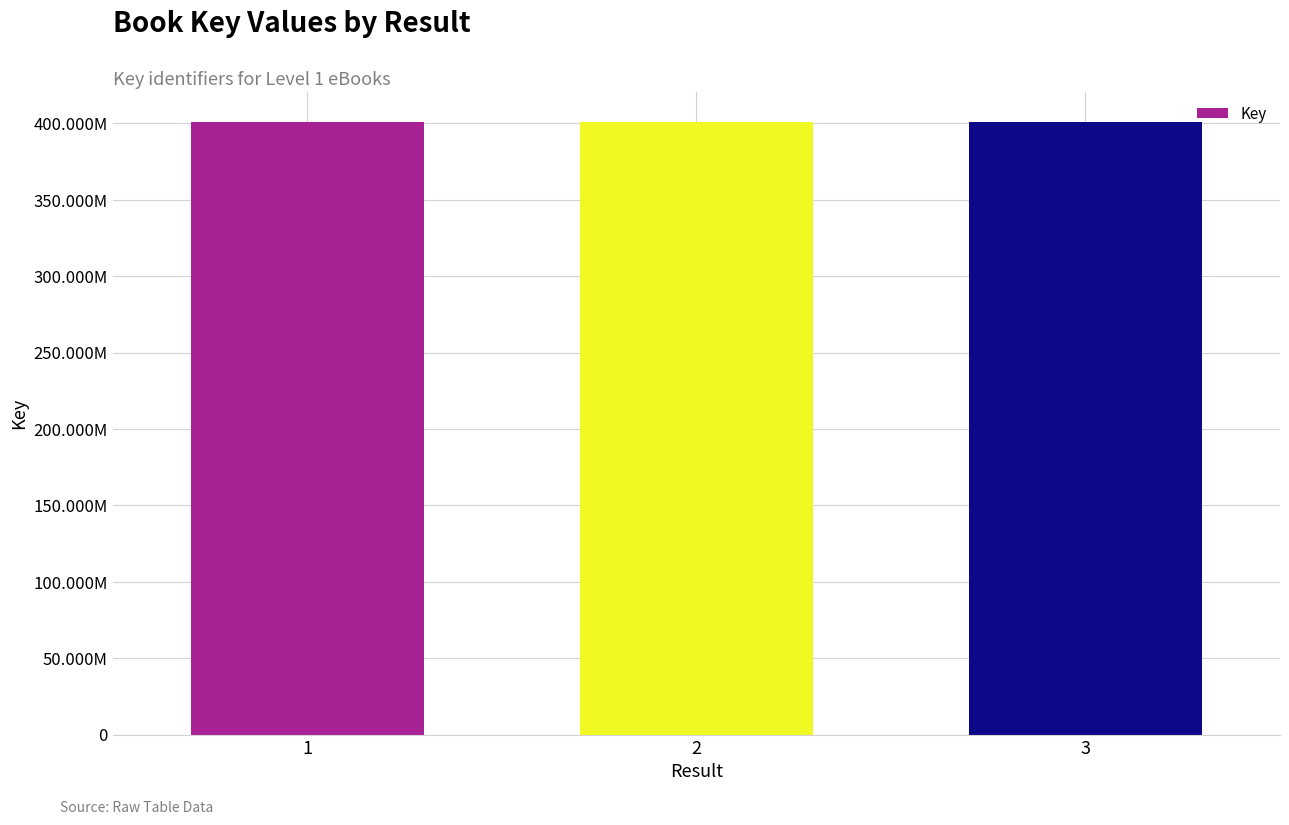

At which label does the data first exceed 400716355?

2